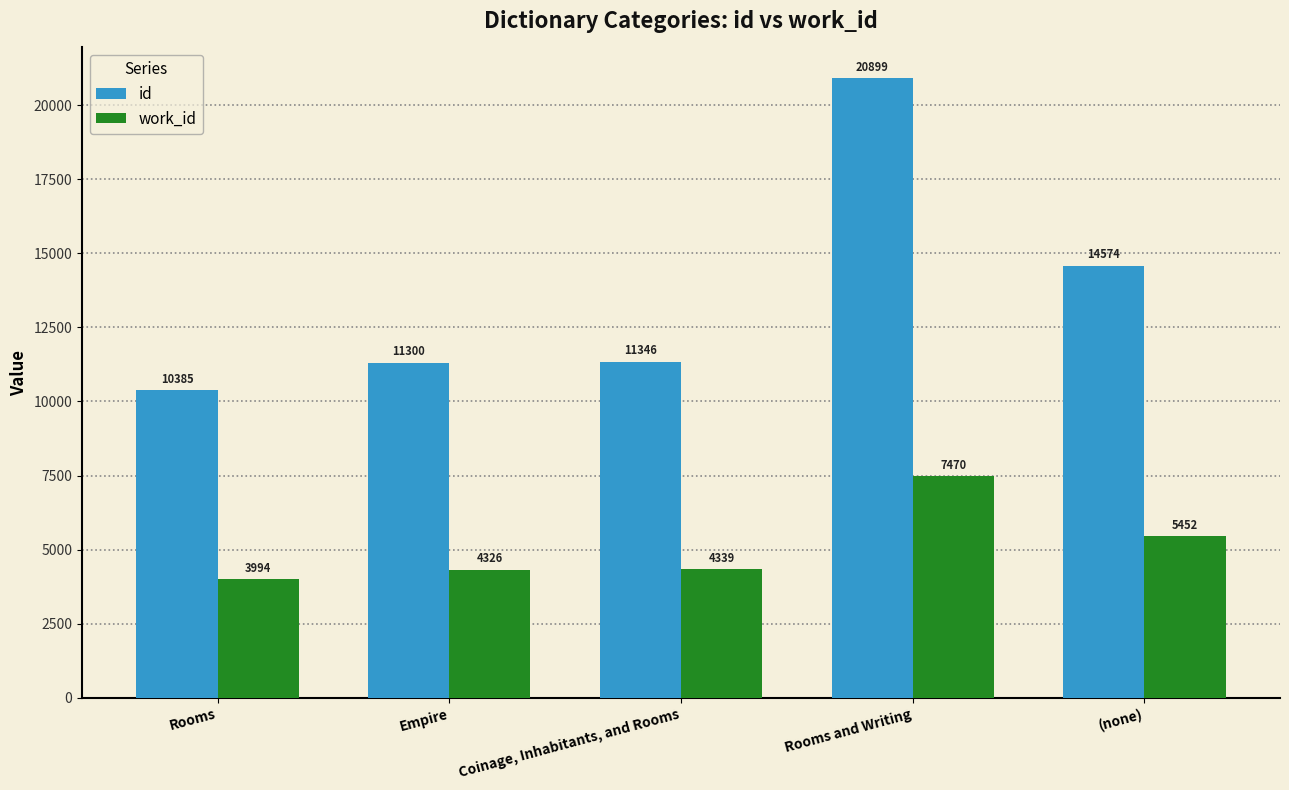

Reading right to left, extract all data points from this chart.

id: (none)=14574	Rooms and Writing=20899	Coinage, Inhabitants, and Rooms=11346	Empire=11300	Rooms=10385
work_id: (none)=5452	Rooms and Writing=7470	Coinage, Inhabitants, and Rooms=4339	Empire=4326	Rooms=3994